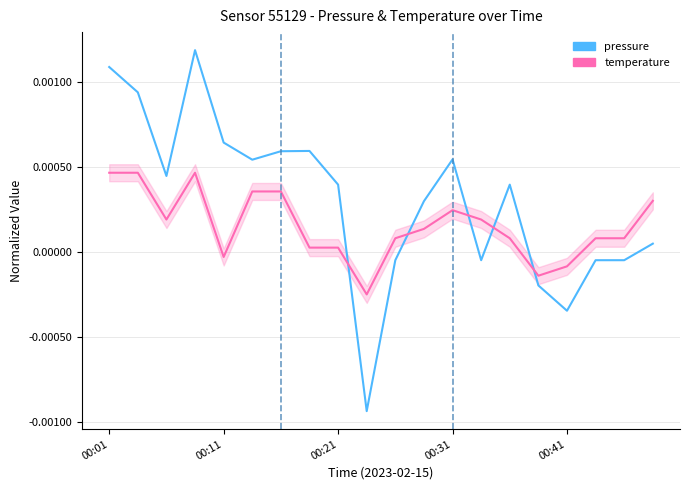

How many intersections are there between temperature and pressure?

5